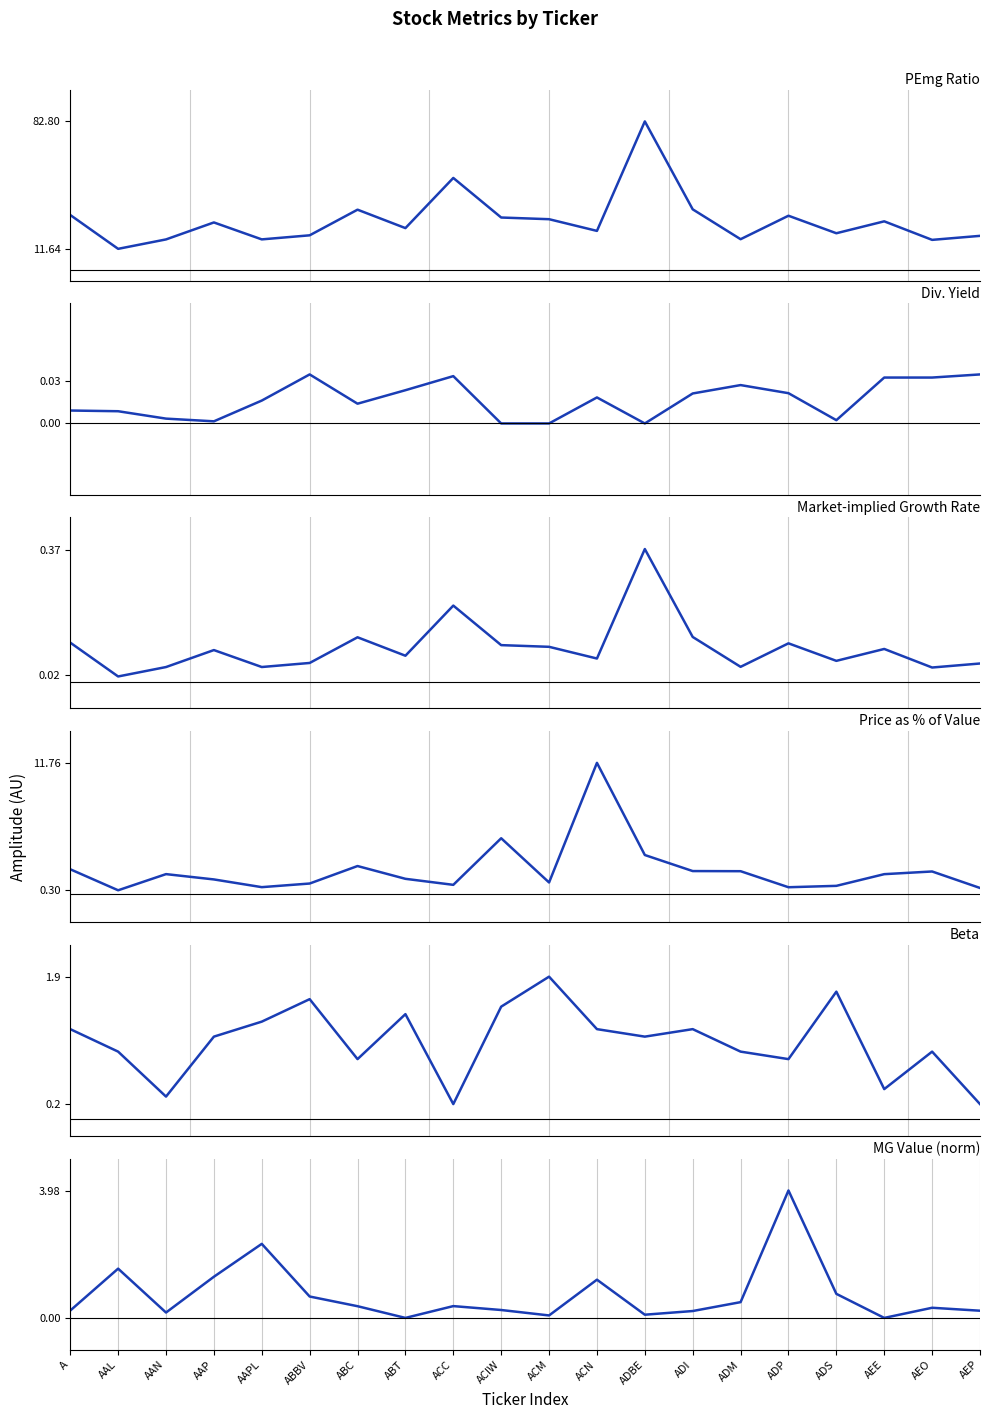

How many lines are shown in the chart?

6